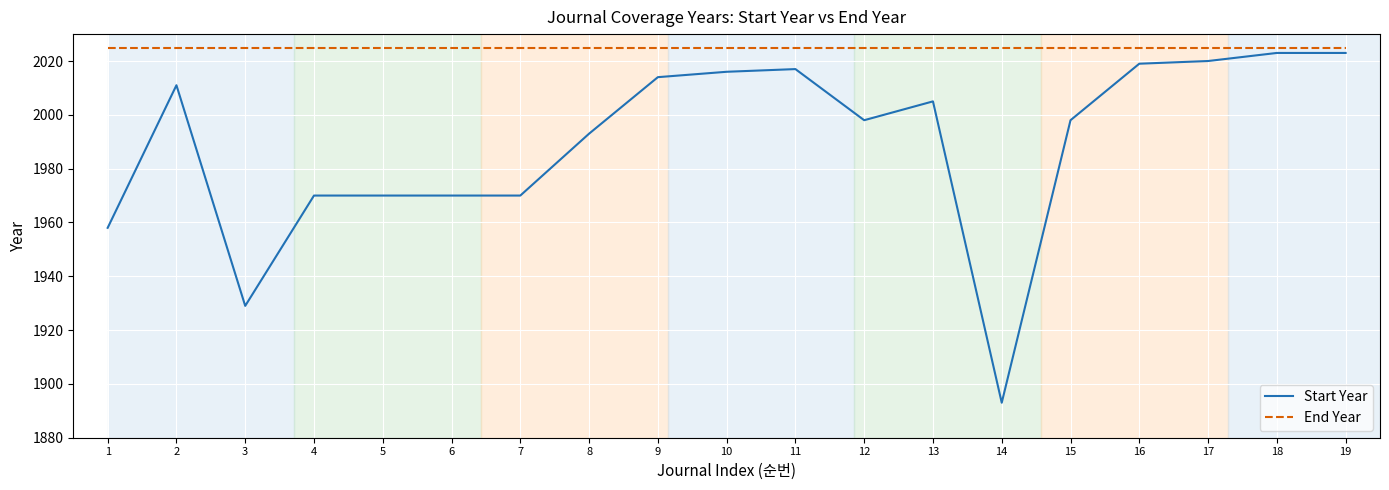

True or false: Start Year and End Year intersect in this chart.

False